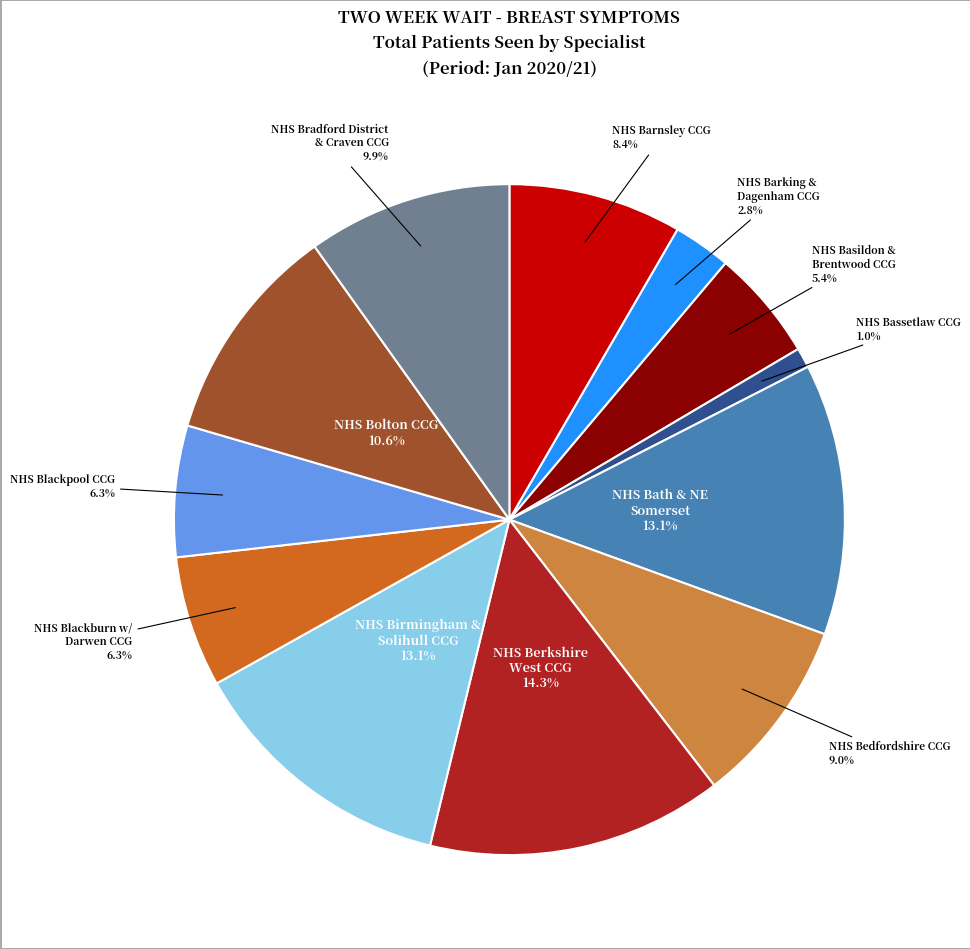

To the nearest percent, what is the average slice percentage?

8%